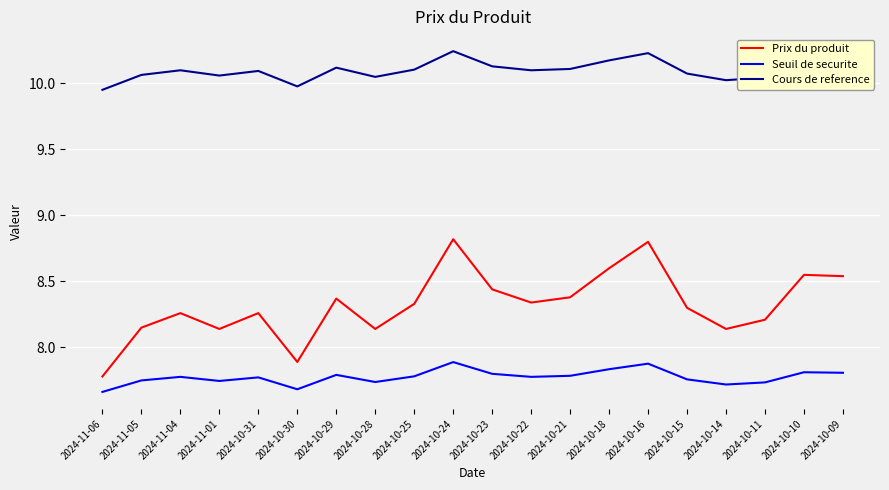

What is the highest value of the Prix du produit series?

8.8